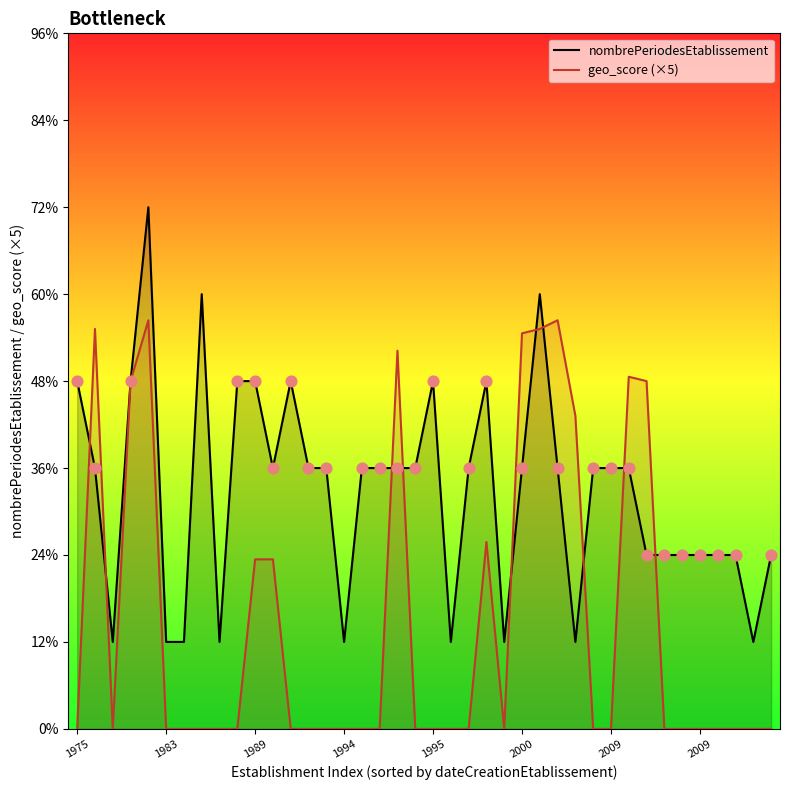

At how many categories does at least one series exceed 3?

17